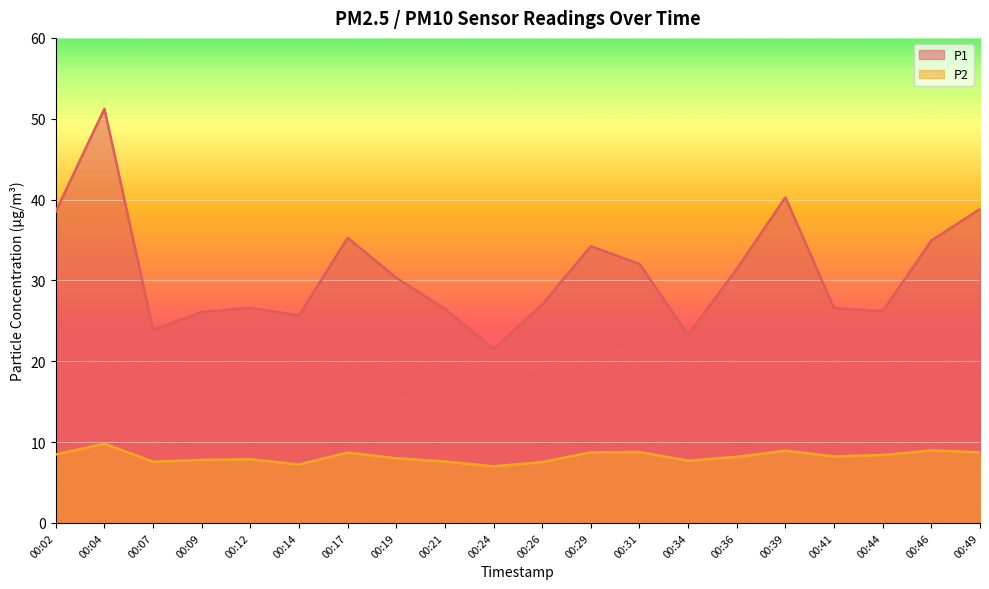

Which label corresponds to the largest value in the chart?

00:04